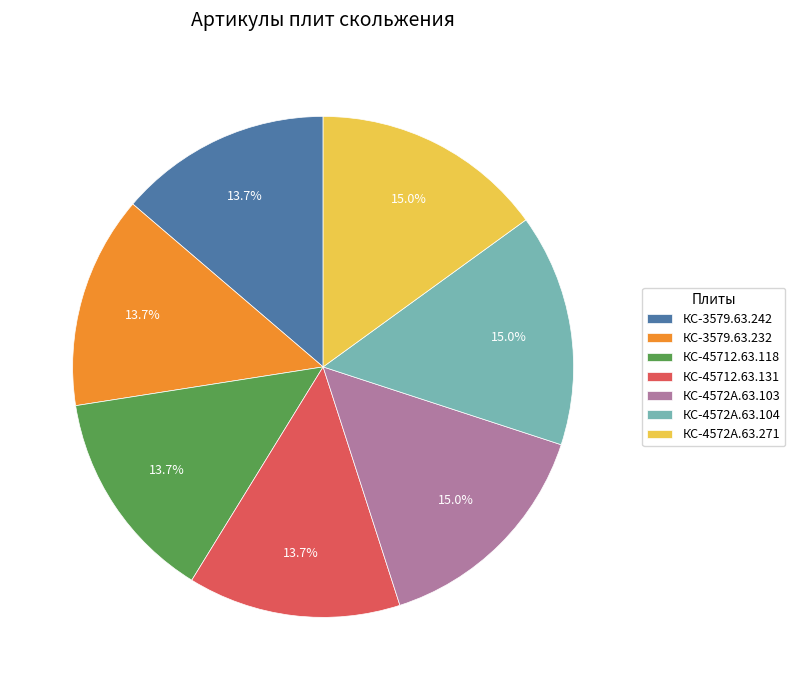

What is the ratio of the value at КС-3579.63.232 to the value at КС-4572А.63.104?

0.9